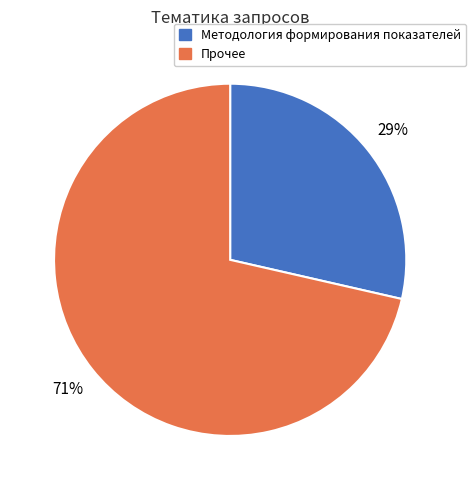

Is the sum of Прочее and Методология формирования показателей greater than half?

Yes